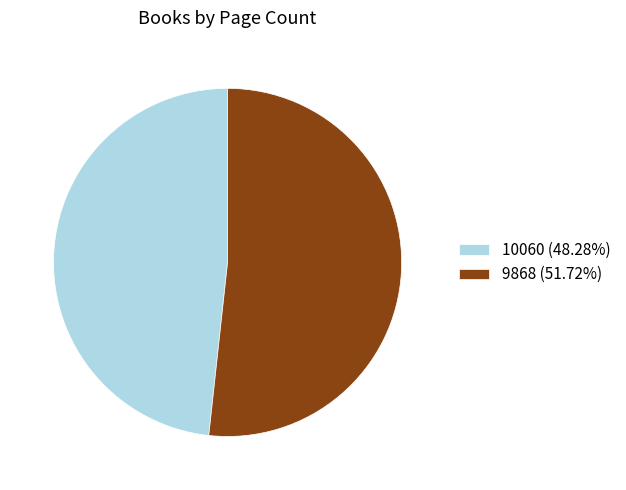

What is the ratio of the value at 9868 to the value at 10060?

1.1